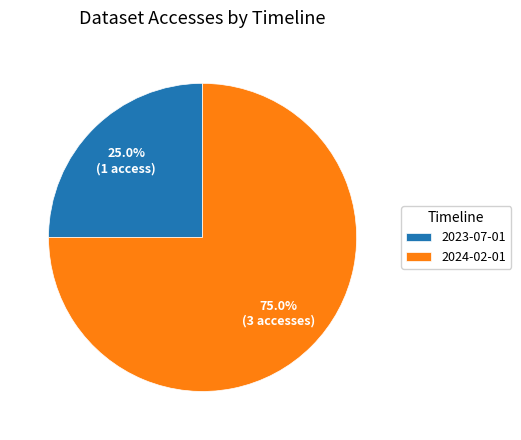

To the nearest percent, what portion does 2024-02-01 represent?

75%